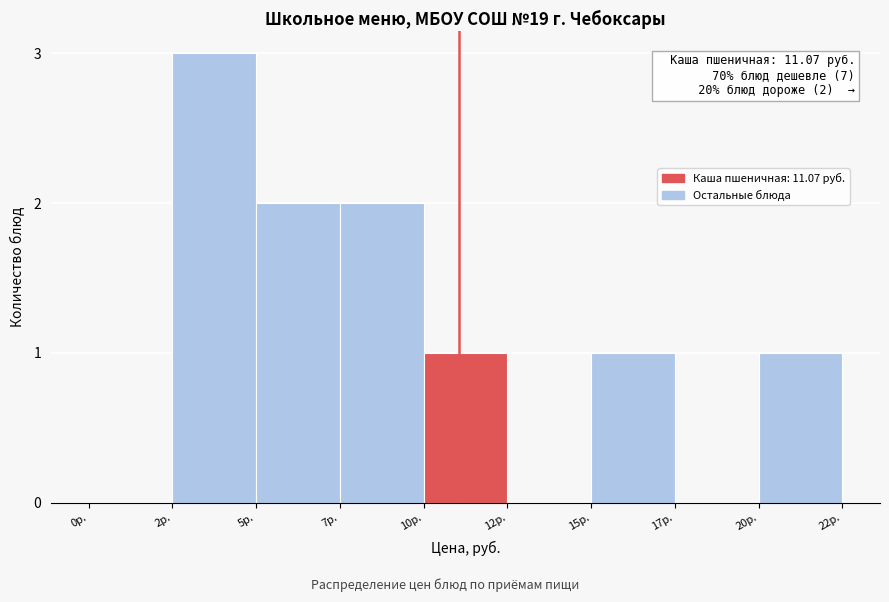

Reading left to right, extract all data points from this chart.

0р.=0	2р.=3	5р.=2	7р.=2	10р.=1	12р.=0	15р.=1	17р.=0	20р.=1